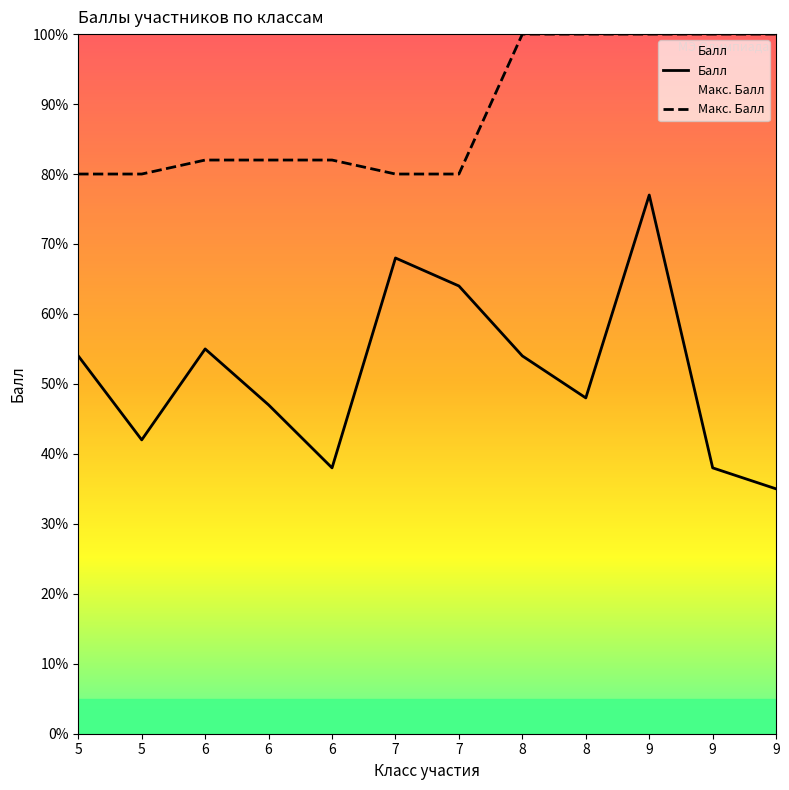

How many values in the Балл series exceed 54?

4